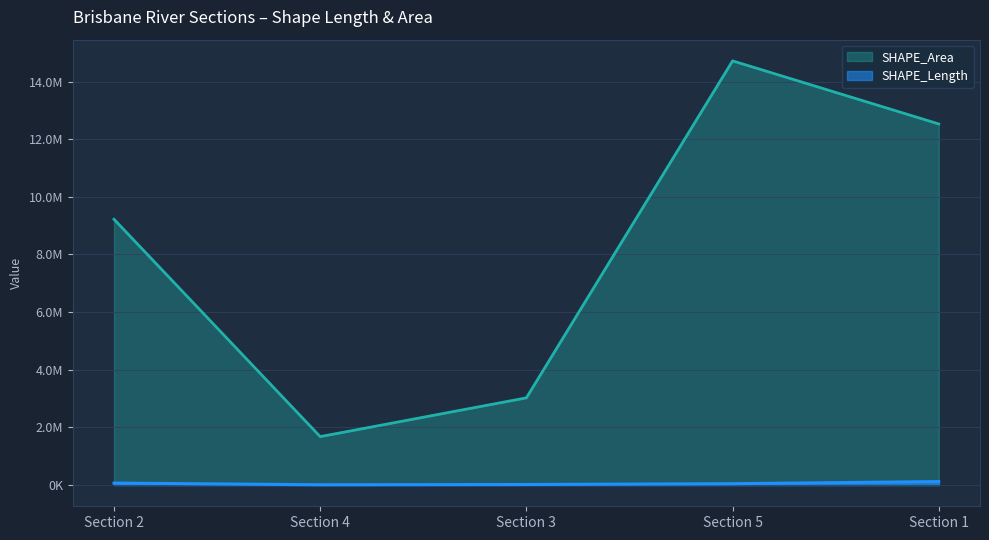

Which category has the highest value in the SHAPE_Length series?

Section 1